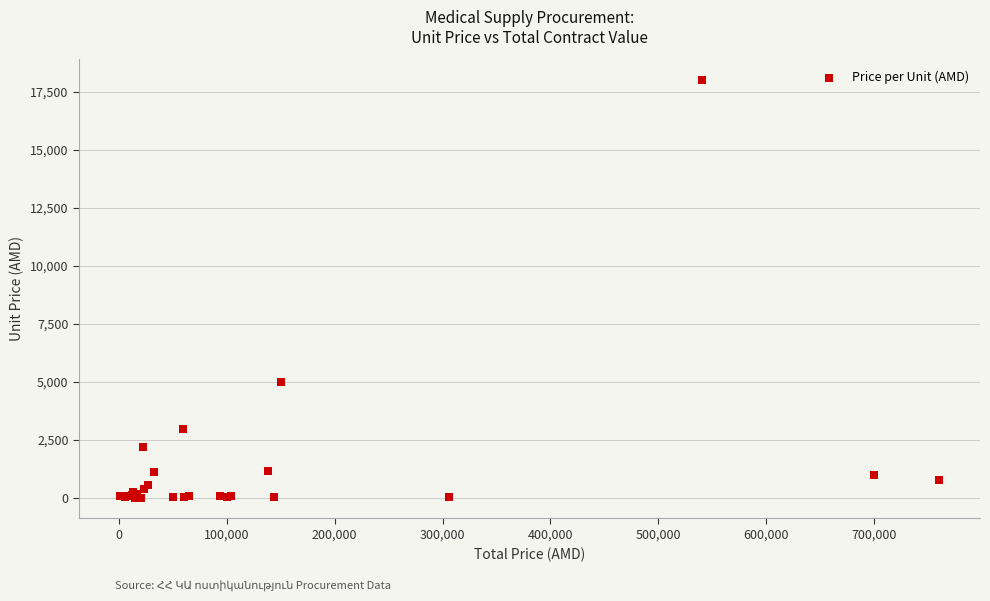

What Y value in the scatter plot is closest to 9002?

5000